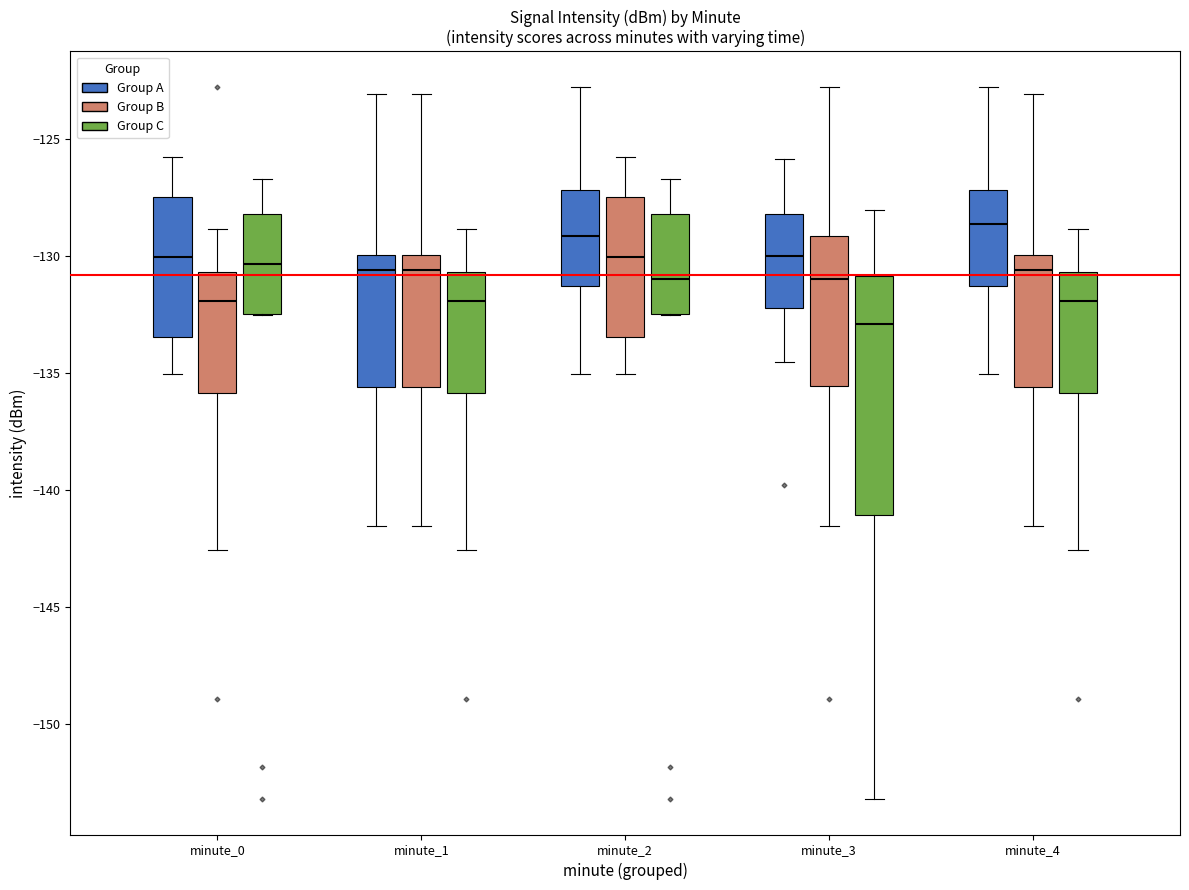

Reading left to right, transcribe this box plot: for each box, give where its median line is, the range the box spans, and where its two whiskers end, as read against the y-axis. The values are not printed on the chart, so give them approximately, as read against the axis.

minute_0 (Group A): median -130.0, box -133.5 to -127.5, whiskers -135.0 to -126.0
minute_0 (Group B): median -132.0, box -136.0 to -130.5, whiskers -142.5 to -129.0
minute_0 (Group C): median -130.5, box -132.5 to -128.0, whiskers -132.5 to -126.5
minute_1 (Group A): median -130.5, box -135.5 to -130.0, whiskers -141.5 to -123.0
minute_1 (Group B): median -130.5, box -135.5 to -130.0, whiskers -141.5 to -123.0
minute_1 (Group C): median -132.0, box -136.0 to -130.5, whiskers -142.5 to -129.0
minute_2 (Group A): median -129.0, box -131.5 to -127.0, whiskers -135.0 to -123.0
minute_2 (Group B): median -130.0, box -133.5 to -127.5, whiskers -135.0 to -126.0
minute_2 (Group C): median -131.0, box -132.5 to -128.0, whiskers -132.5 to -126.5
minute_3 (Group A): median -130.0, box -132.0 to -128.0, whiskers -134.5 to -126.0
minute_3 (Group B): median -131.0, box -135.5 to -129.0, whiskers -141.5 to -123.0
minute_3 (Group C): median -133.0, box -141.0 to -131.0, whiskers -153.0 to -128.0
minute_4 (Group A): median -128.5, box -131.5 to -127.0, whiskers -135.0 to -123.0
minute_4 (Group B): median -130.5, box -135.5 to -130.0, whiskers -141.5 to -123.0
minute_4 (Group C): median -132.0, box -136.0 to -130.5, whiskers -142.5 to -129.0